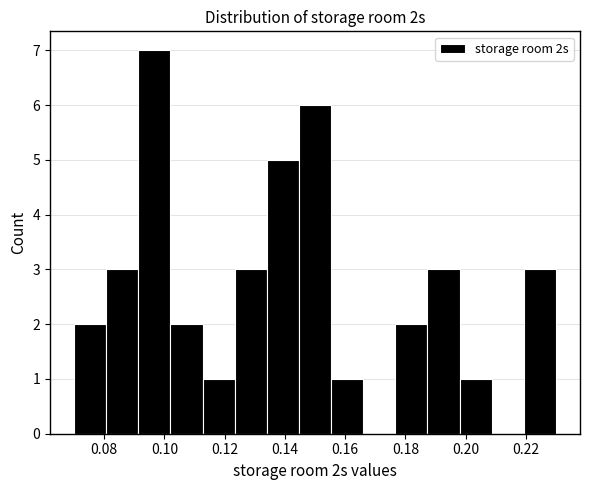

Reading left to right, transcribe this chart: for each bar, give the range it covers on the x-axis and its height. Neither the bar edges nor the heights are printed on the chart, so give them approximately, as read against the axes.

0.070 to 0.080: 2
0.080 to 0.092: 3
0.092 to 0.102: 7
0.102 to 0.112: 2
0.112 to 0.124: 1
0.124 to 0.134: 3
0.134 to 0.144: 5
0.144 to 0.156: 6
0.156 to 0.166: 1
0.166 to 0.176: 0
0.176 to 0.188: 2
0.188 to 0.198: 3
0.198 to 0.208: 1
0.208 to 0.220: 0
0.220 to 0.230: 3